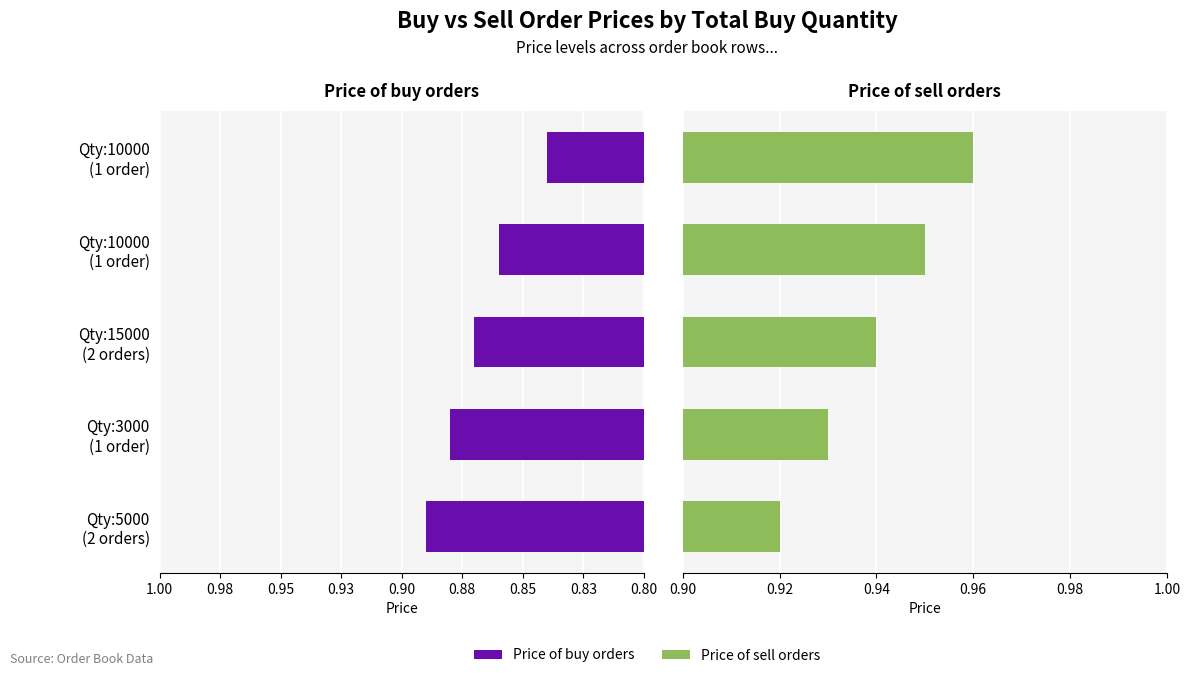

Reading left to right, what are all the values shown in this chart?

Price of buy orders: 0.9	0.9	0.9	0.9	0.8
Price of sell orders: 0.9	0.9	0.9	0.9	1.0